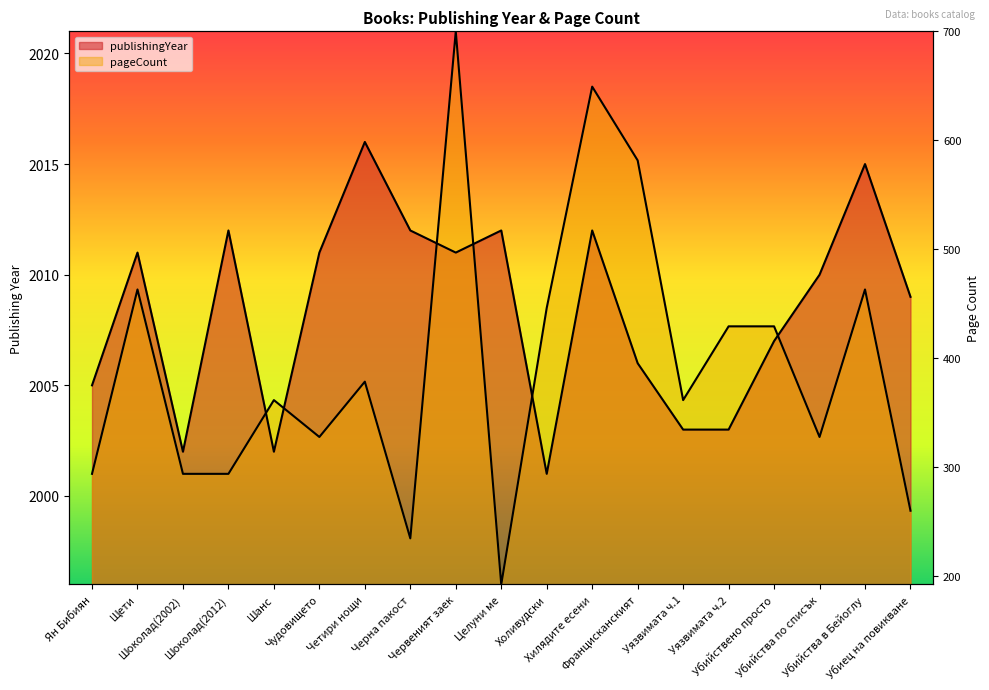

What is the value of the pageCount point at the 6th from the left?

2002.7